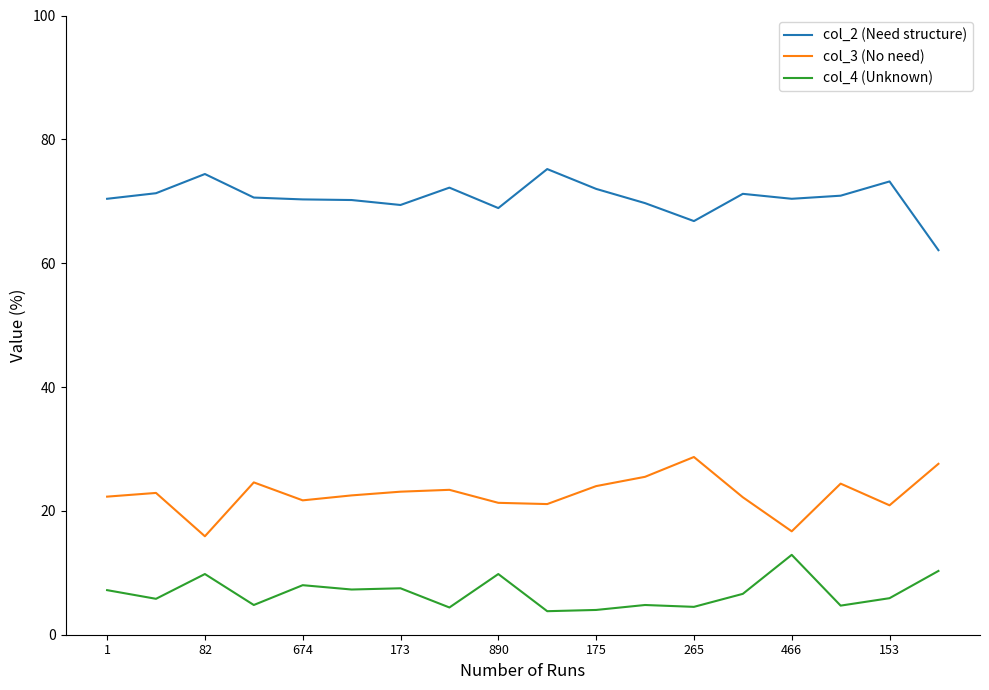

What is the maximum value shown in the chart?

75.2